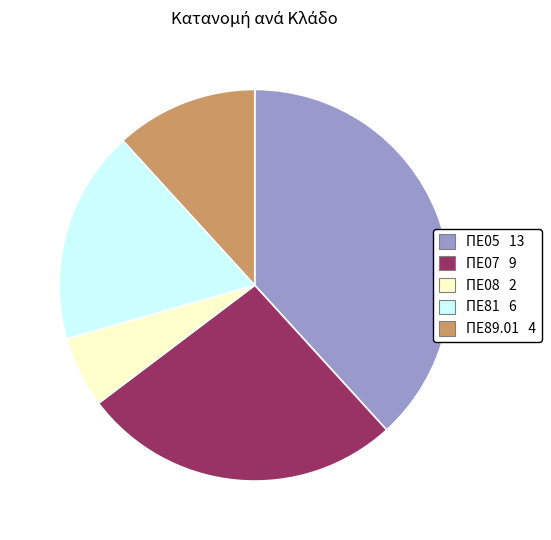

Is there a majority slice in this chart?

No